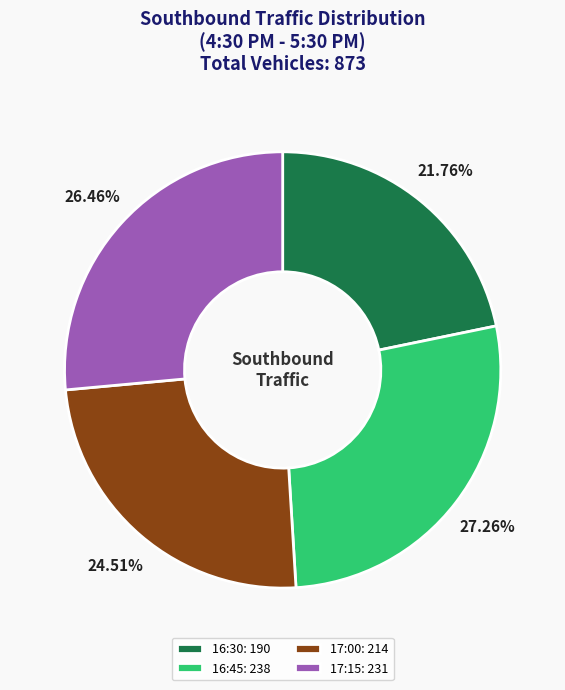

Is the sum of 17:15 and 16:45 greater than half?

Yes